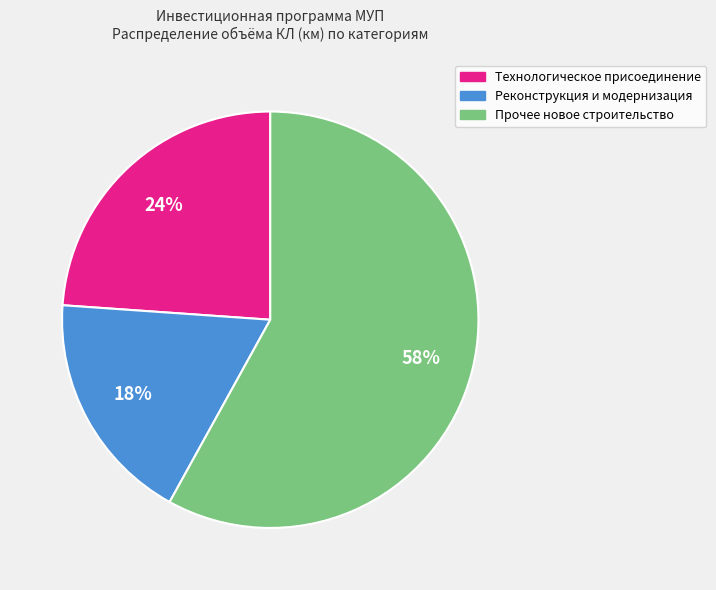

To the nearest percent, what is the difference between the largest and smallest slice percentages?

40%